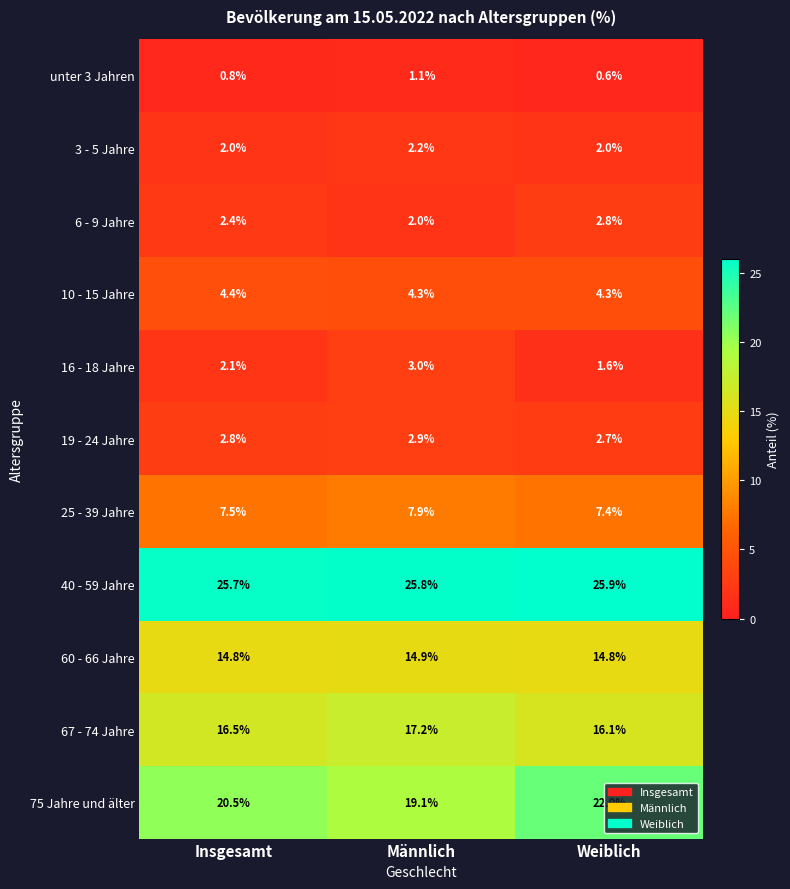

What is the spread (max minus min) of values at Männlich?

24.7